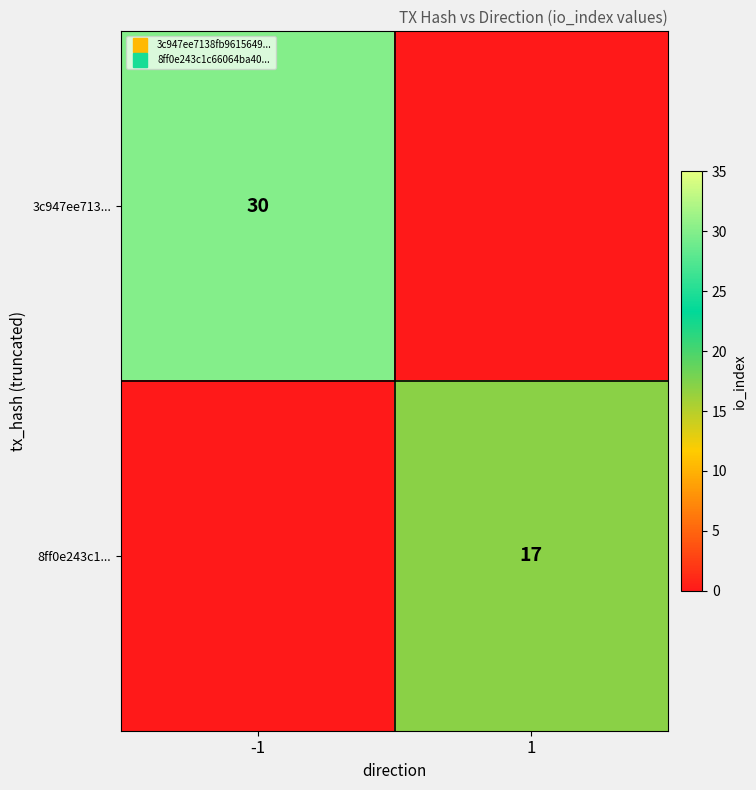

True or false: 3c947ee713... has a value of 30 at -1.

True